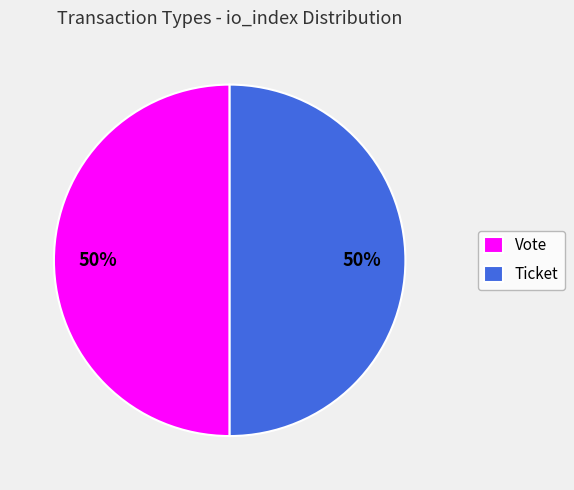

To the nearest percent, what is the average slice percentage?

50%